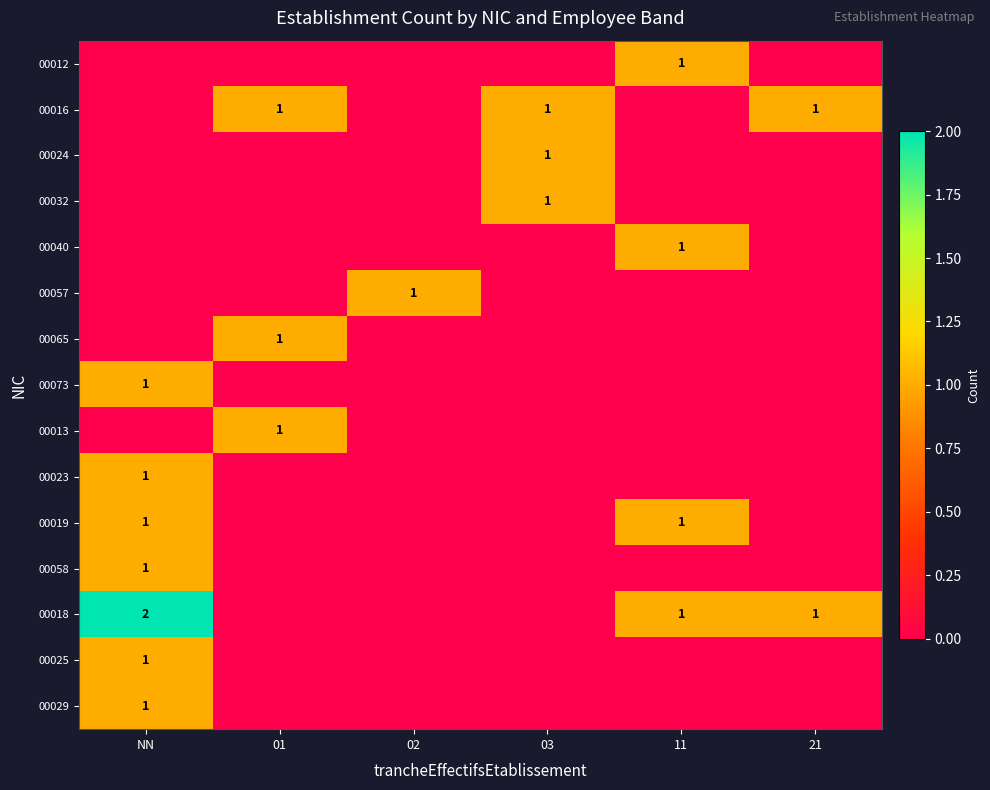

Is it true that 00019 equals 1 at 11?

False